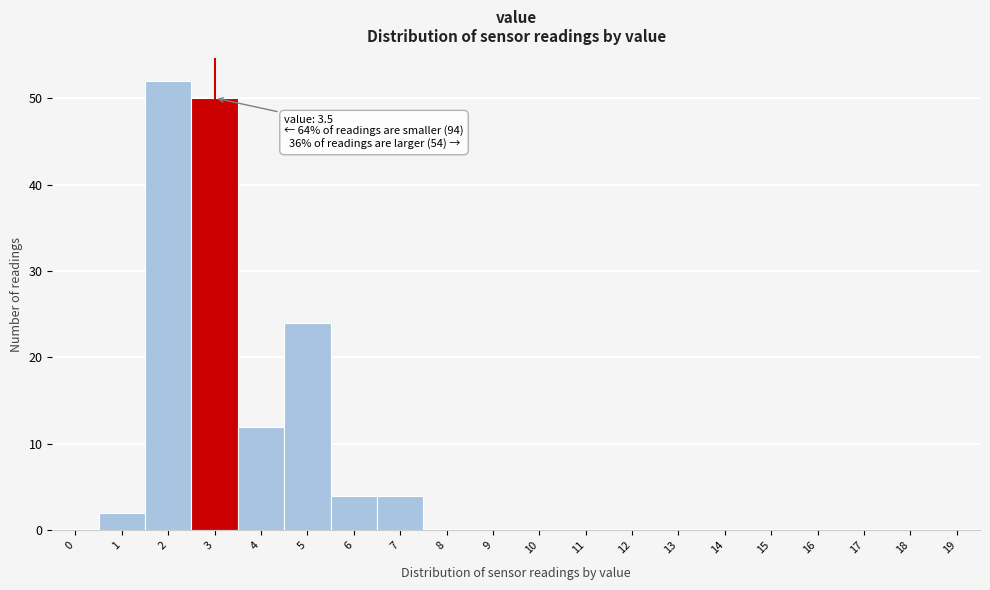

Reading right to left, list all the values displayed in this chart.

19=0	18=0	17=0	16=0	15=0	14=0	13=0	12=0	11=0	10=0	9=0	8=0	7=4	6=4	5=24	4=12	3=50	2=52	1=2	0=0